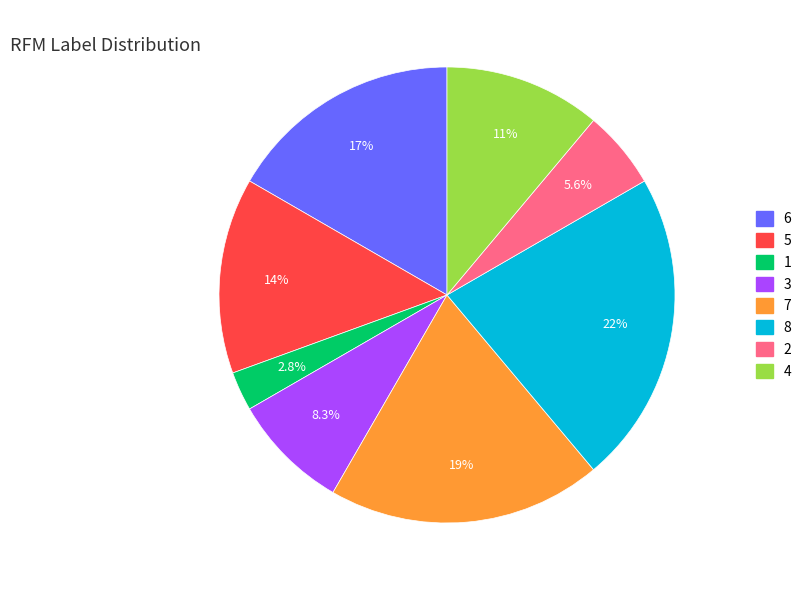

Is there any slice that represents more than half of the pie?

No